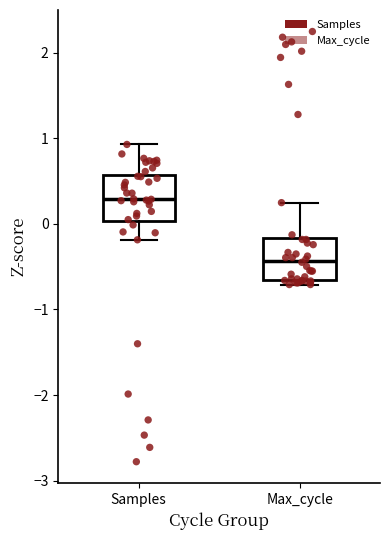

Where is the upper edge of the box for Max_cycle on the y-axis? The values are not printed on the chart, so give them approximately, as read against the axis.

-0.2